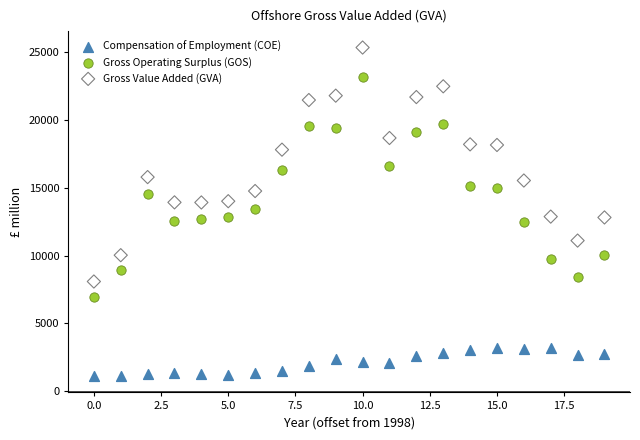

Which series reaches the maximum Y coordinate?

Gross Value Added (GVA)